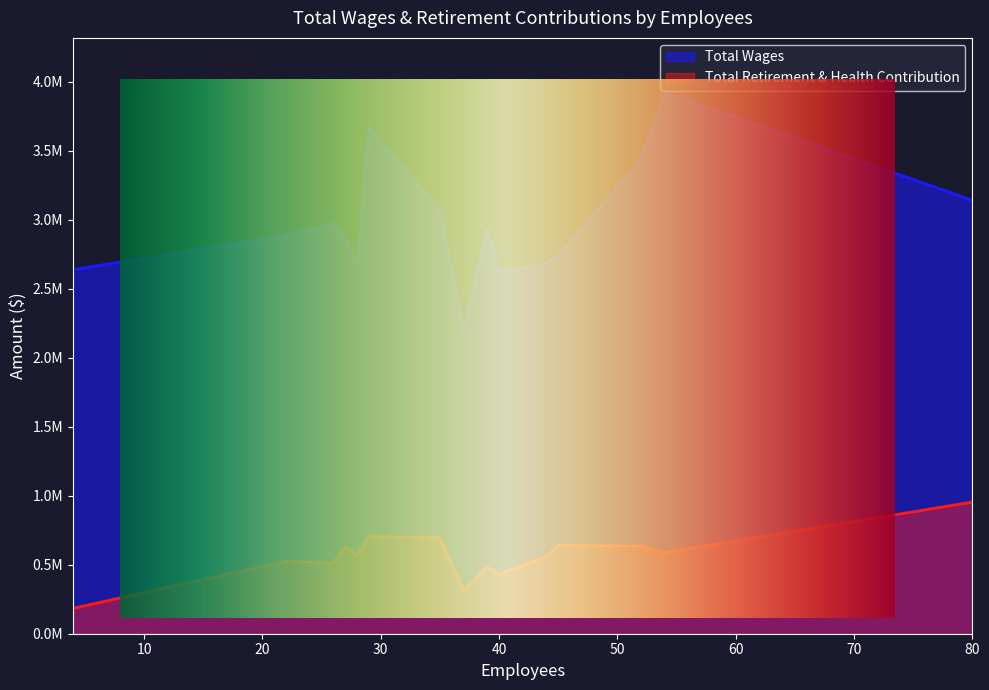

What are all the series names shown in the legend?

Total Wages, Total Retirement & Health Contribution